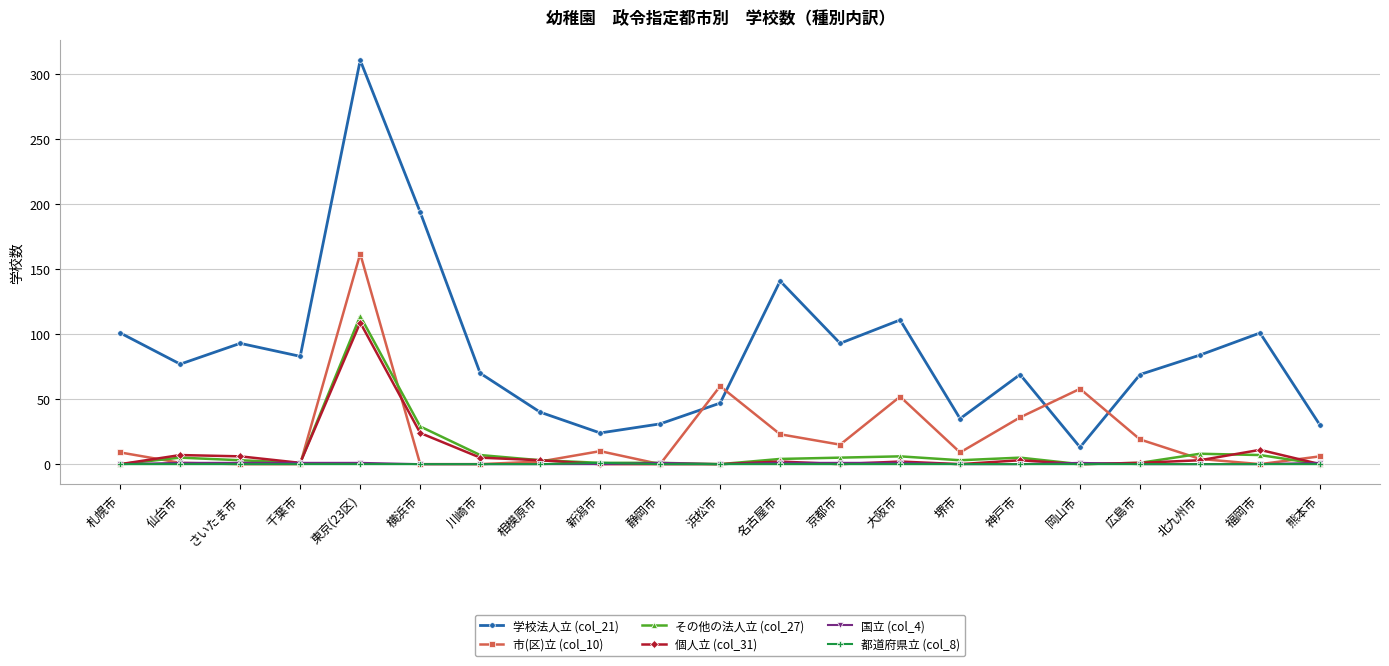

The その他の法人立 (col_27) series shows 8 at 北九州市. True or false?

True